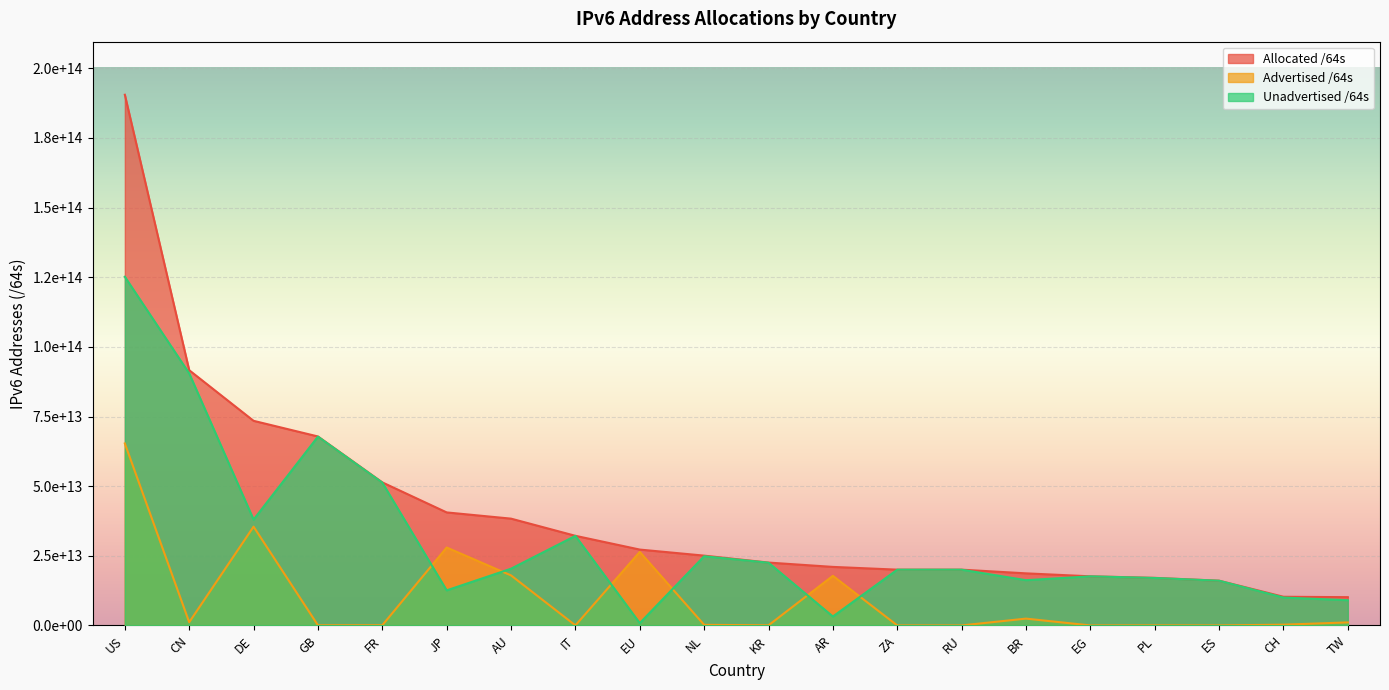

Reading left to right, list all the values displayed in this chart.

Advertised /64s: 65327107735552	1153668481024	35454956273664	60130263040	79993831424	27975019790336	17966505066496	21474902016	26396869197824	219044315136	51288408064	17808546988032	12952010752	4295884800	2453625962496	8589934592	34896805888	12884901888	274878103552	1092565991424
Unadvertised /64s: 125167632187392	90466575646720	37993307111424	67774594416640	51270641188864	12595788840961	20370706726912	32152126226432	837519212544	24842108796928	22518765060097	3206898319360	20014488092672	20018856853504	16247322378240	17626545913856	17046199664640	16054589063168	10020167155712	9060737155072
Allocated /64s: 190494739922944	91620244127744	73448263385088	67834724679680	51350635020288	40570808631297	38337211793408	32173601128448	27234388410368	25061153112064	22570053468161	21015445307392	20027440103424	20023152738304	18700948340736	17635135848448	17081096470528	16067473965056	10295045259264	10153303146496